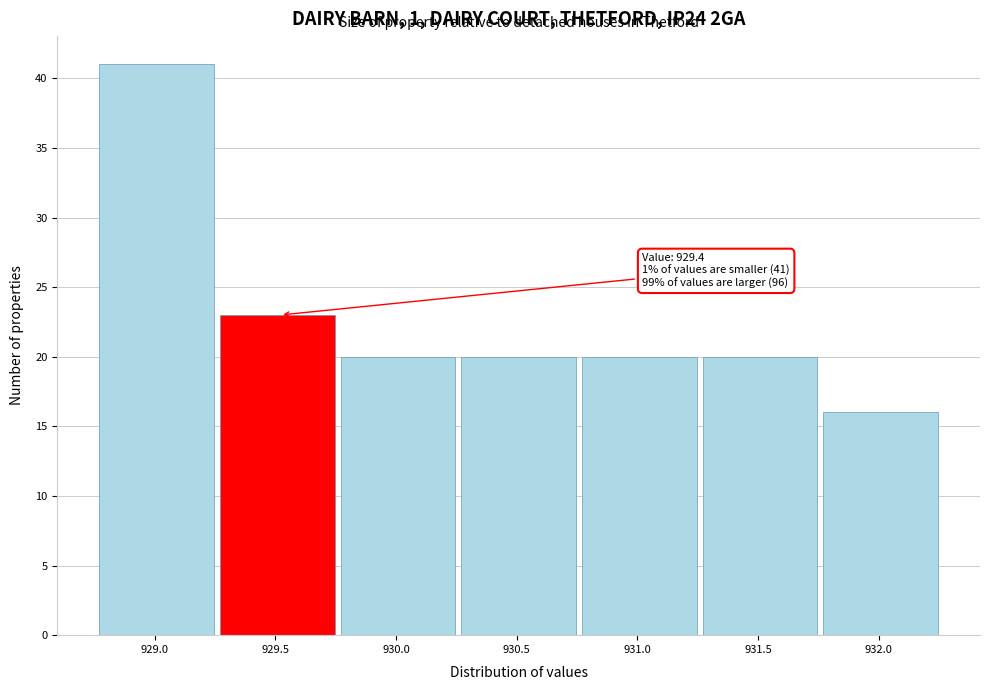

Over which range of the x-axis is the bar tallest?

928.77 to 929.27